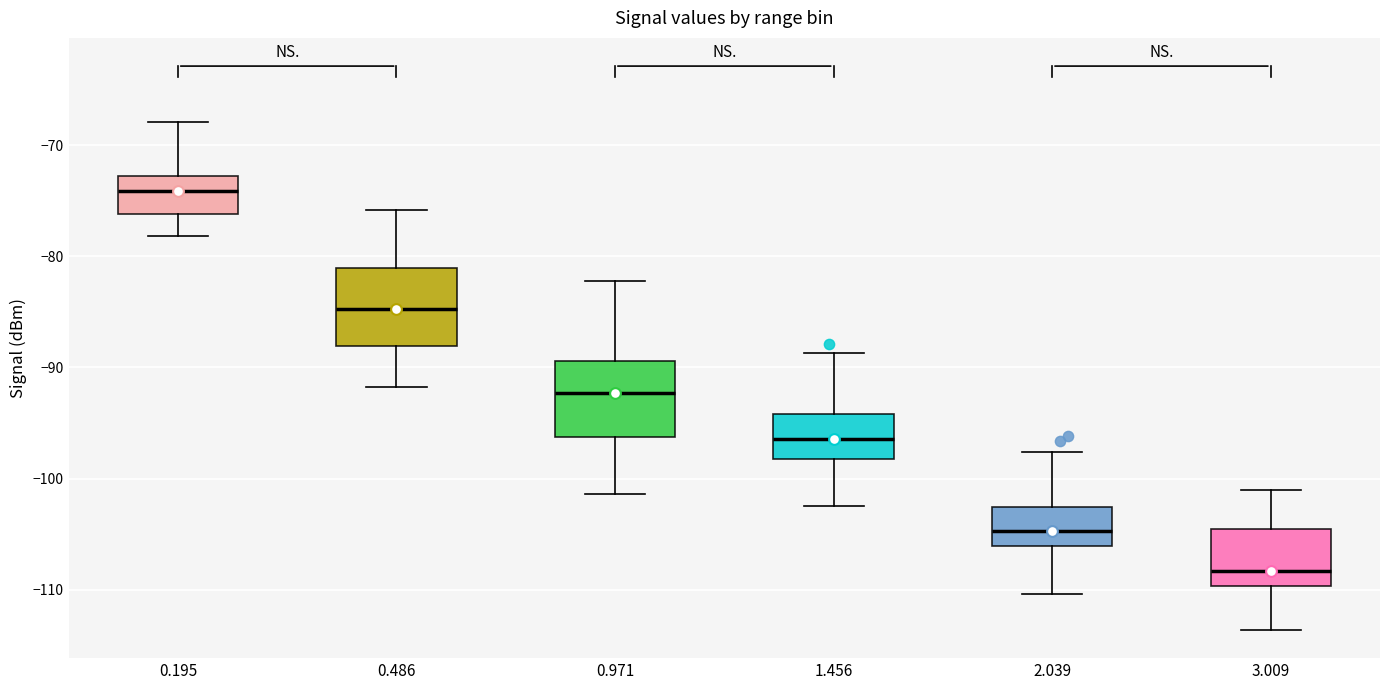

Reading left to right, transcribe this box plot: for each box, give where its median line is, the range the box spans, and where its two whiskers end, as read against the y-axis. The values are not printed on the chart, so give them approximately, as read against the axis.

0.195: median -74, box -76 to -73, whiskers -78 to -68
0.486: median -85, box -88 to -81, whiskers -92 to -76
0.971: median -92, box -96 to -89, whiskers -101 to -82
1.456: median -96, box -98 to -94, whiskers -102 to -89
2.039: median -105, box -106 to -103, whiskers -110 to -98
3.009: median -108, box -110 to -104, whiskers -114 to -101